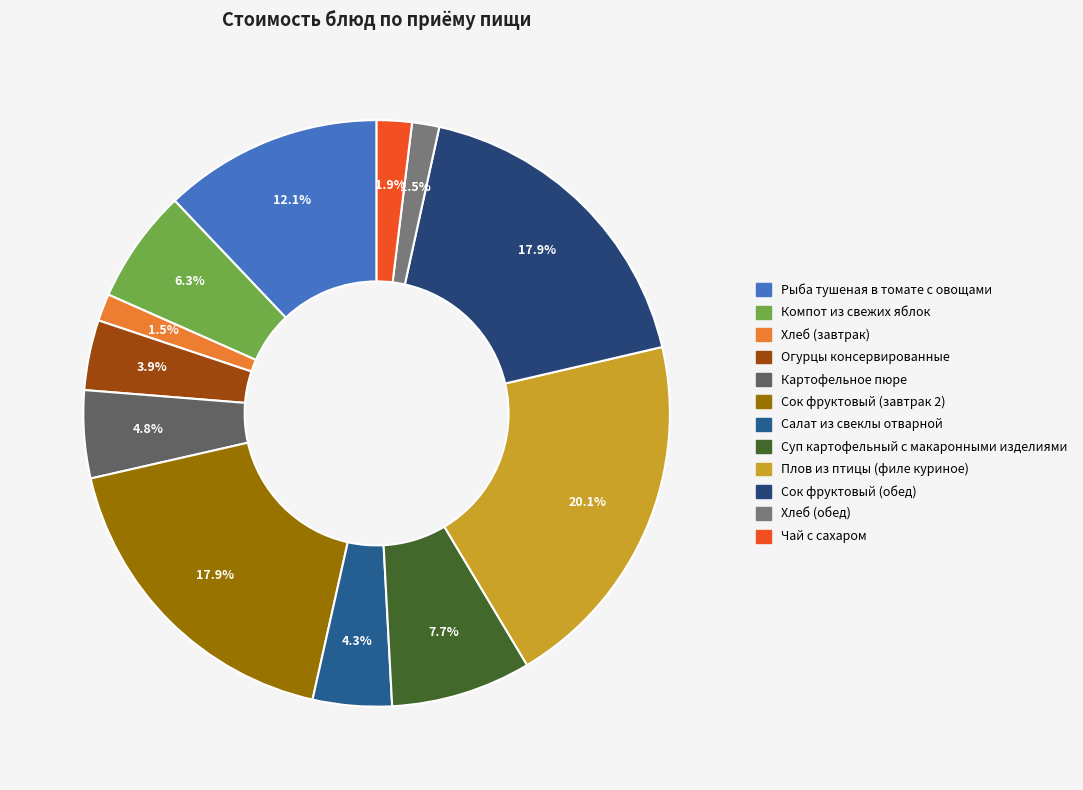

Count the number of slices in the pie.

12